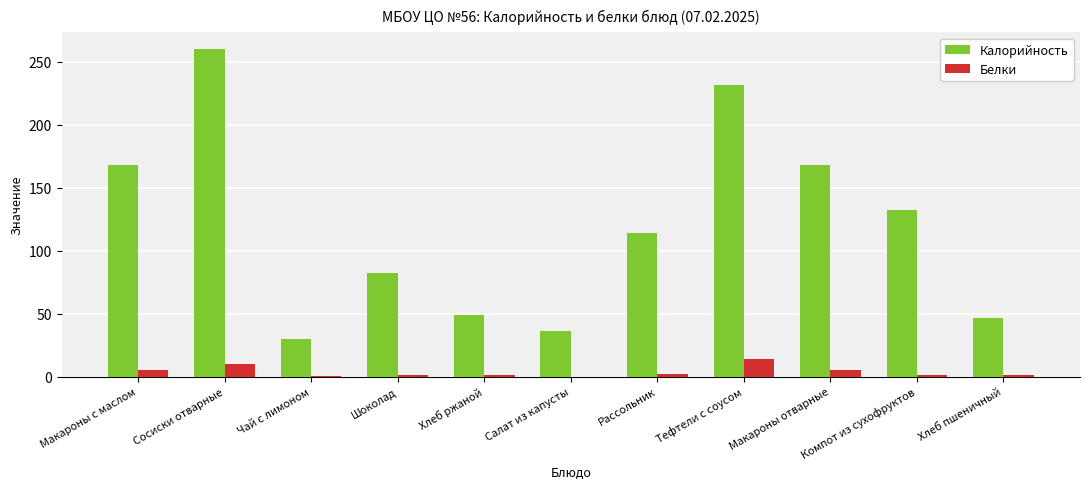

The Белки series shows 5.5 at Макароны отварные. True or false?

True